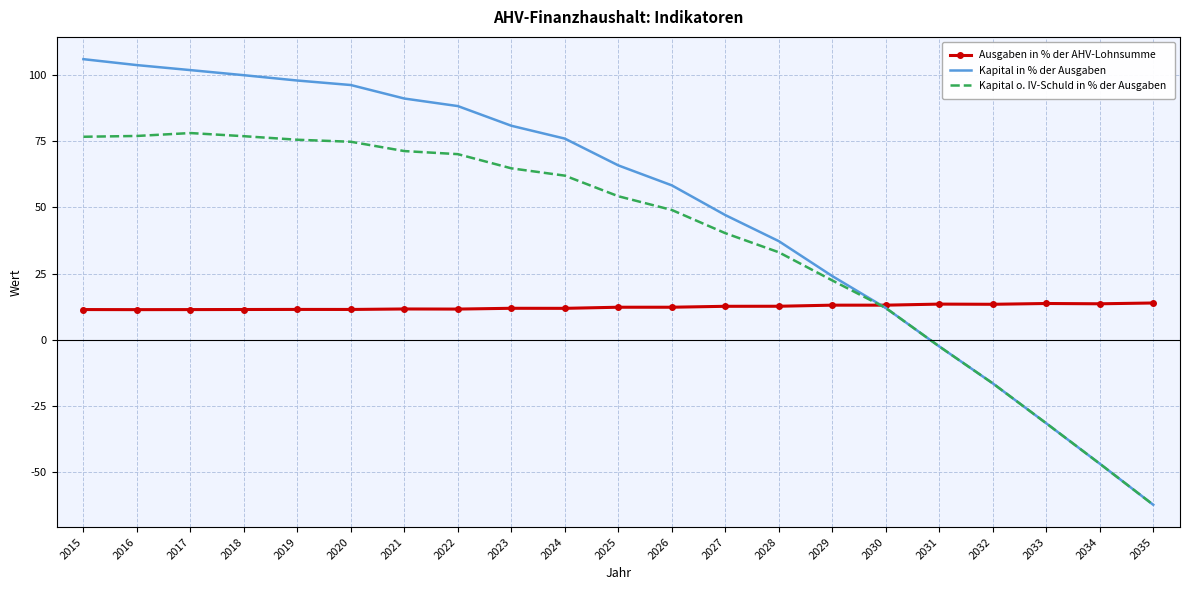

Which series changed the most between 2024 and 2030?

Kapital in % der Ausgaben